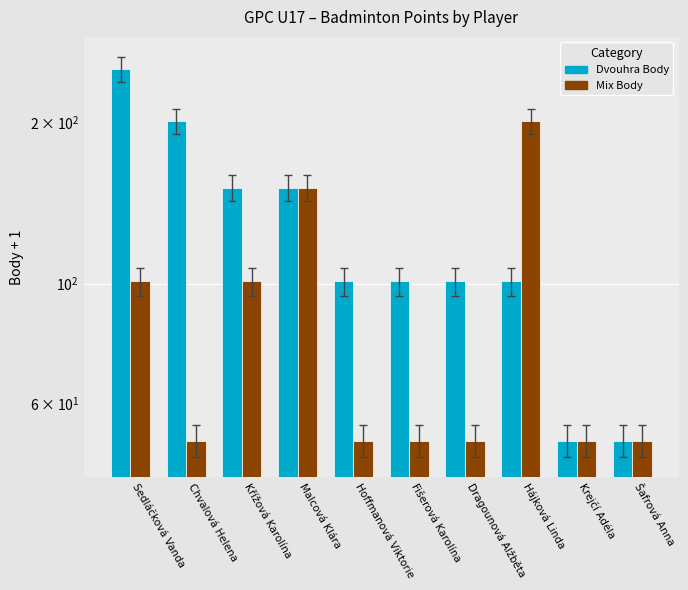

What is the lowest value of the Dvouhra Body series?

51